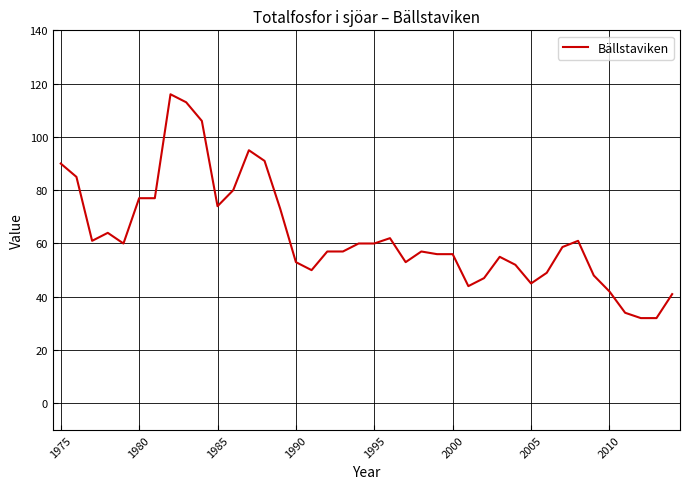

What is the greatest value displayed?

116.0